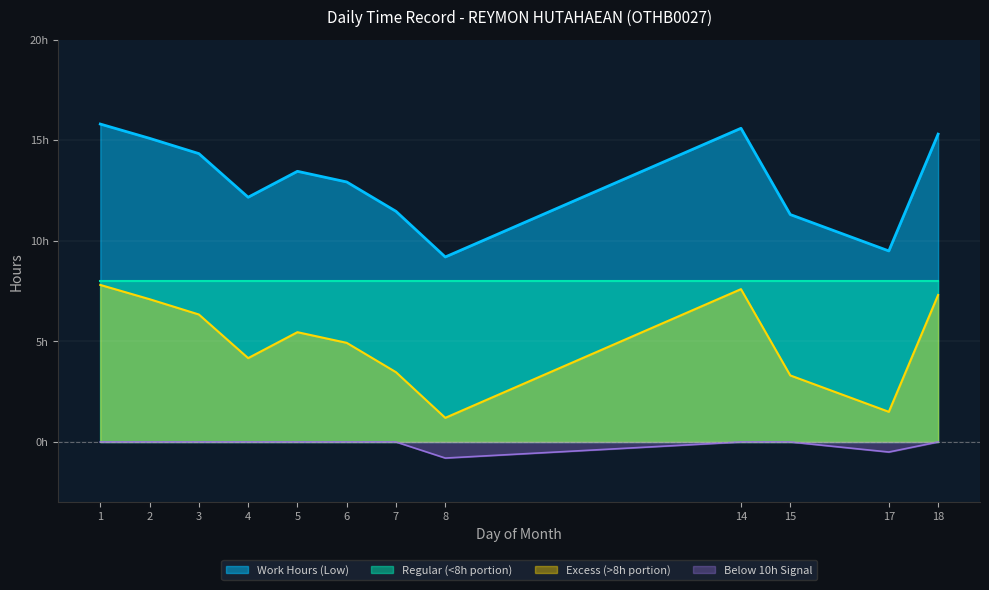

Does the chart display data point markers on the line(s)?

No